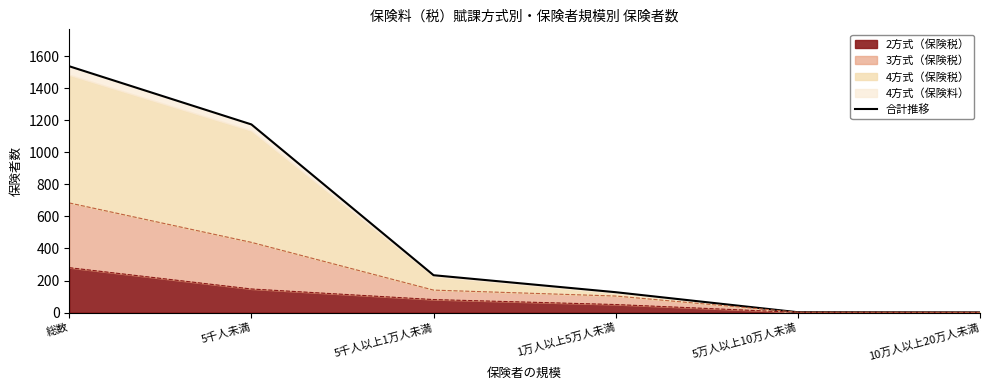

Reading left to right, list all the values displayed in this chart.

1537	1174	233	127	2	1